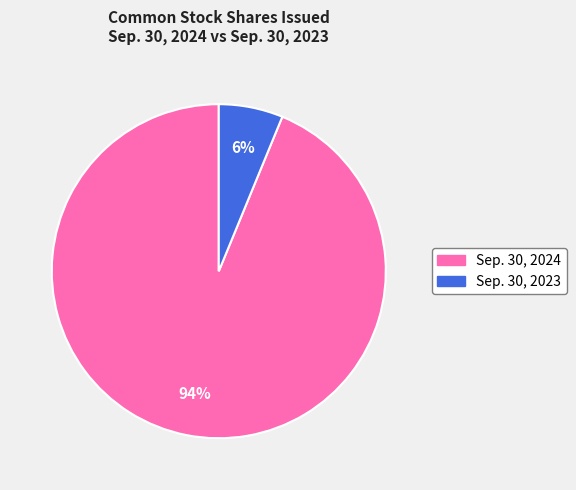

Is there a majority slice in this chart?

Yes